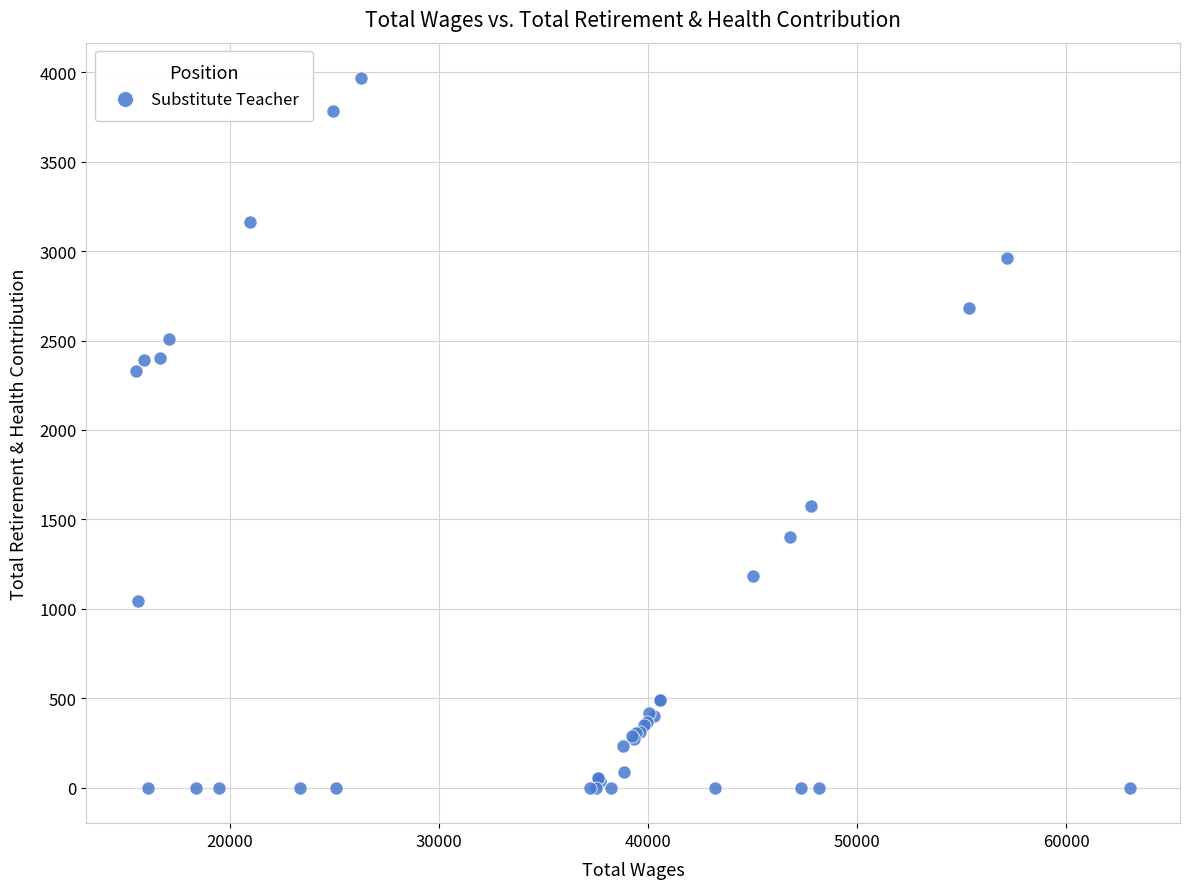

What Y value in the scatter plot is closest to 1983?

2331